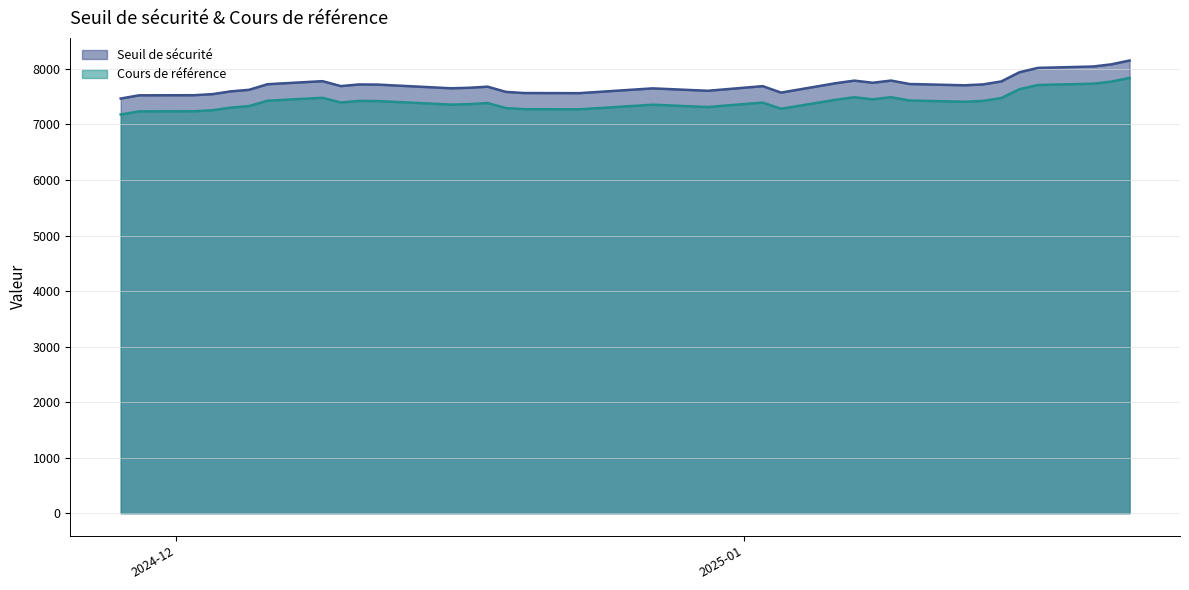

What is the smallest value displayed?

7179.2